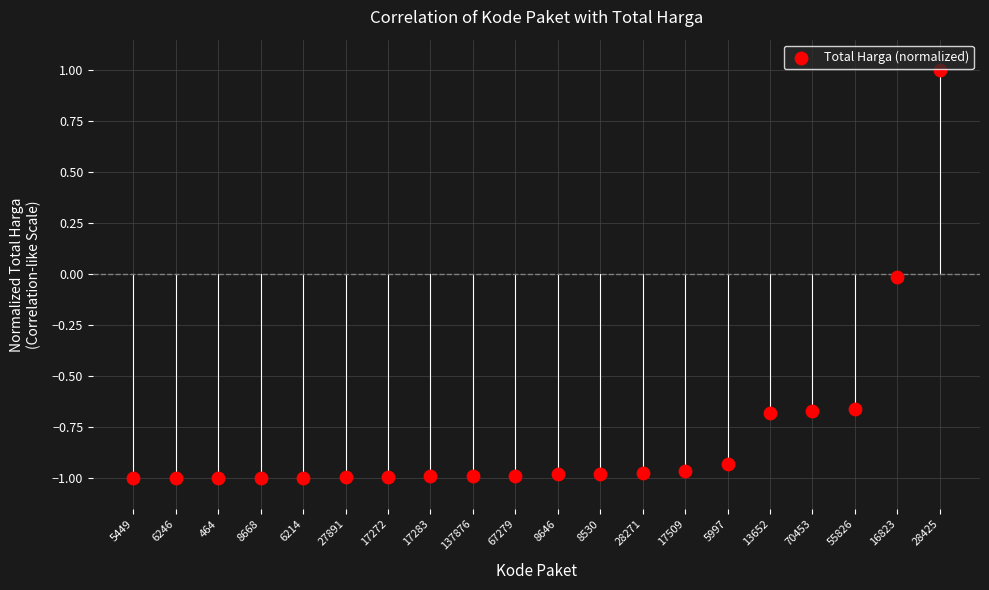

What is the range of Y values (max minus min)?

2.0